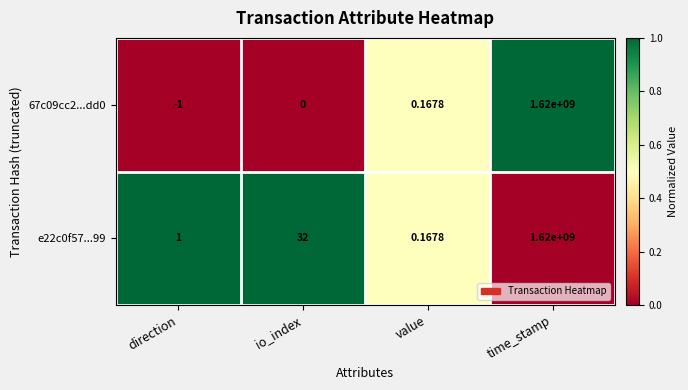

List the labels in order of e22c0f57...99 value, smallest first.

value, direction, io_index, time_stamp